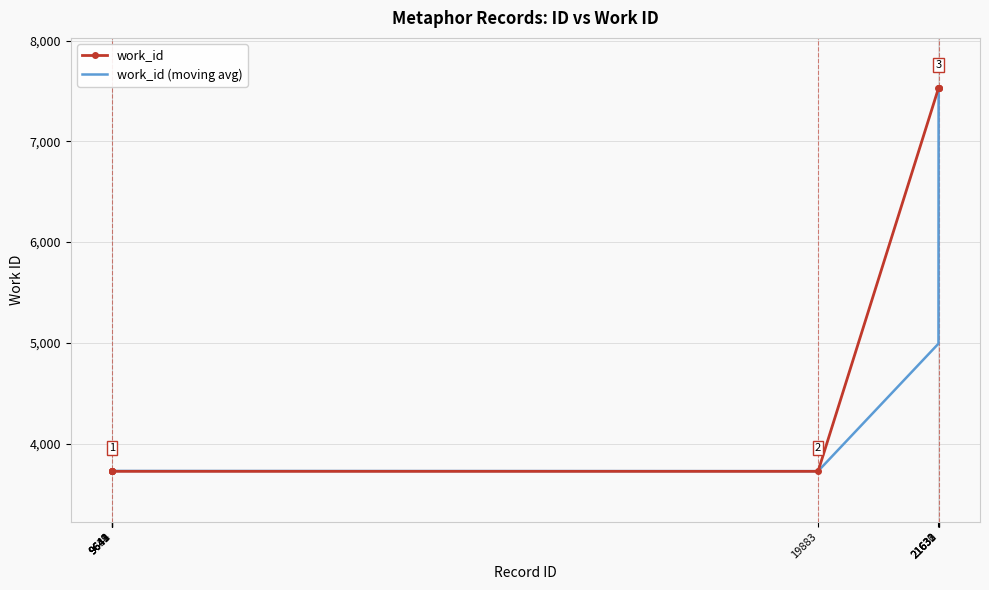

What is the smallest value displayed?

3725